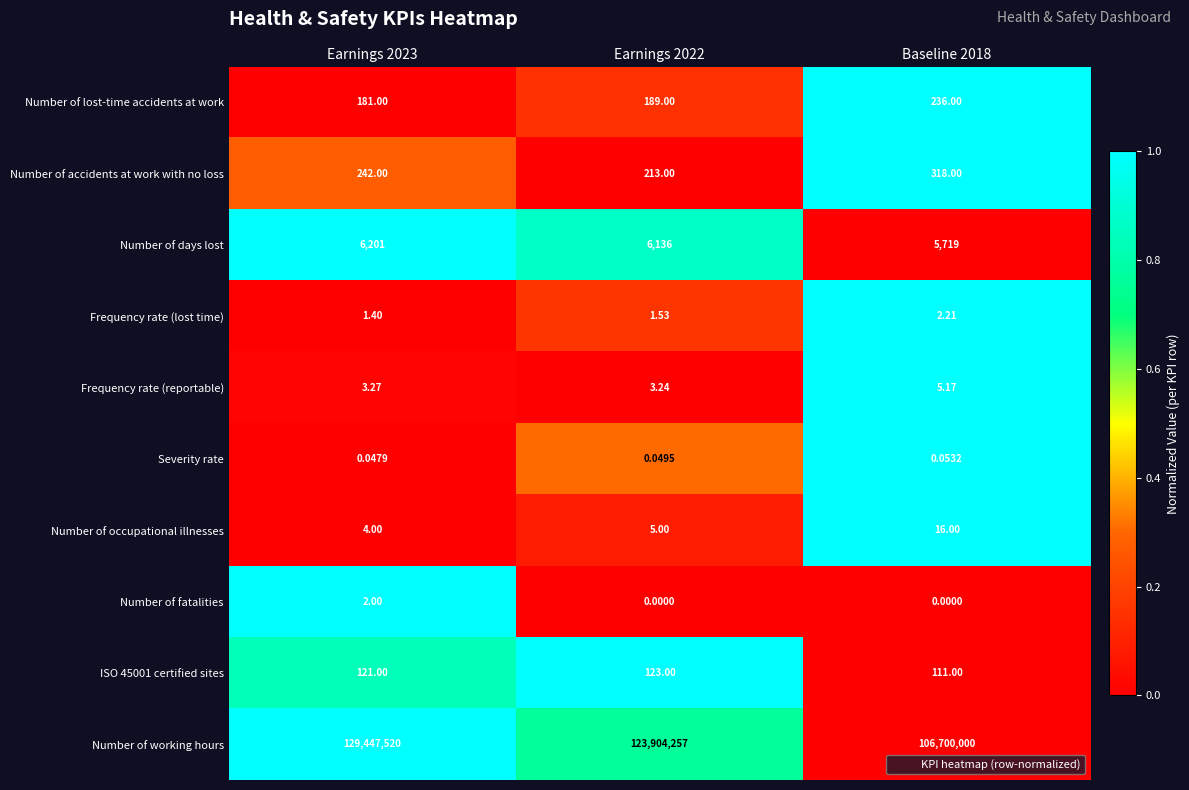

Which series changed the most between Earnings 2023 and Earnings 2022?

Number of working hours